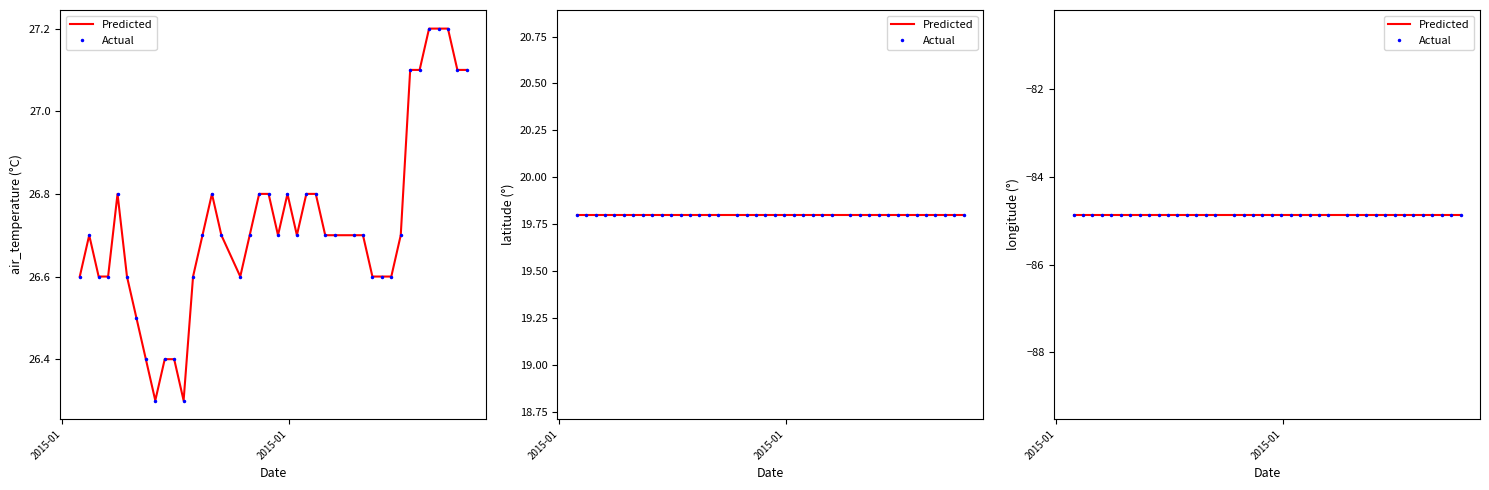

At how many categories does at least one series exceed -73?

40